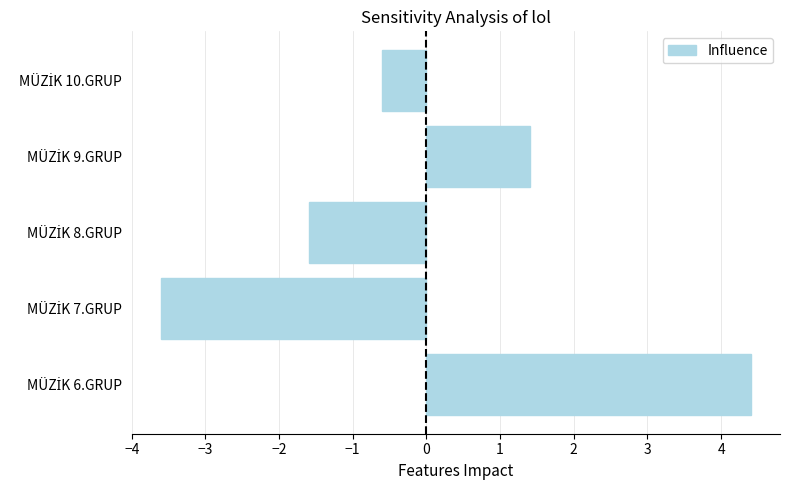

What is the difference between the maximum and minimum values?

8.0